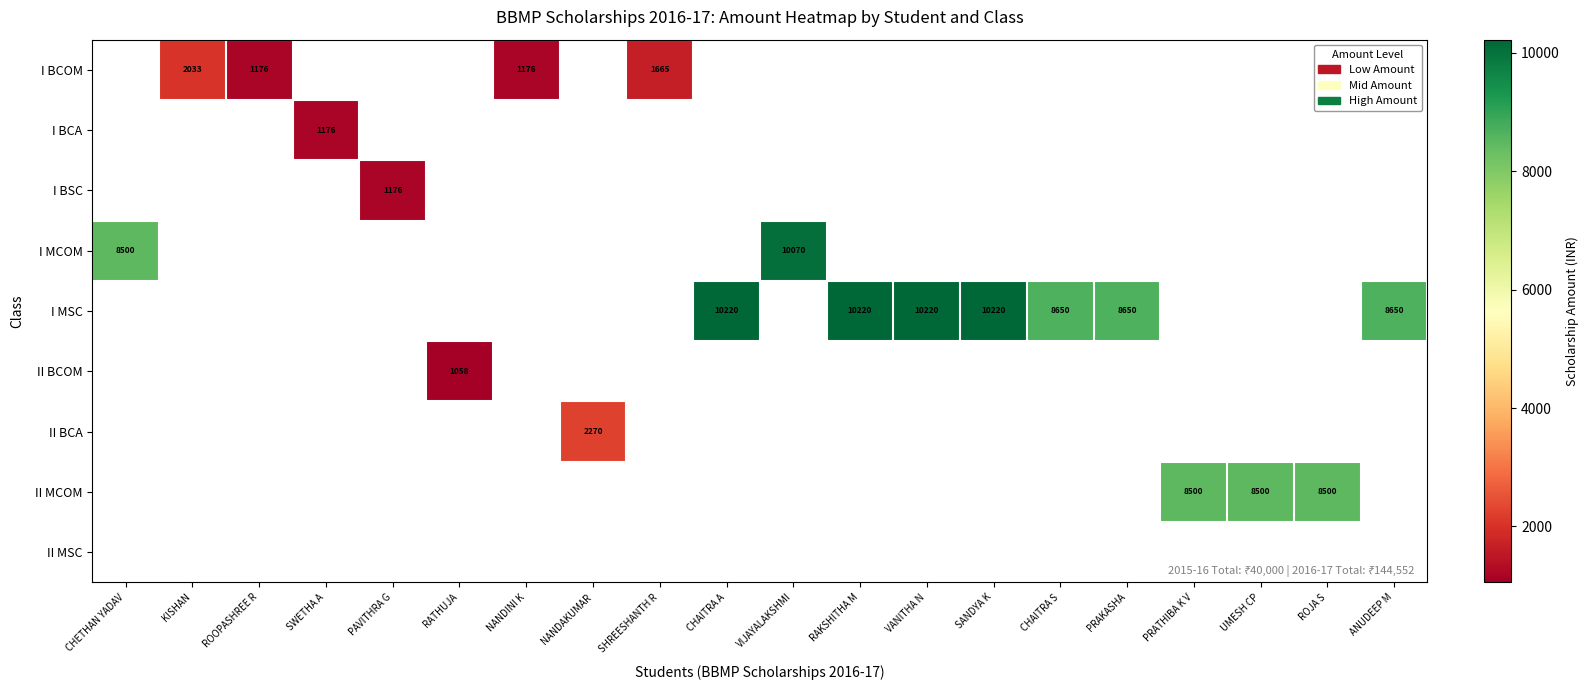

The I BCA series shows 355.1 at SWETHA A. True or false?

False